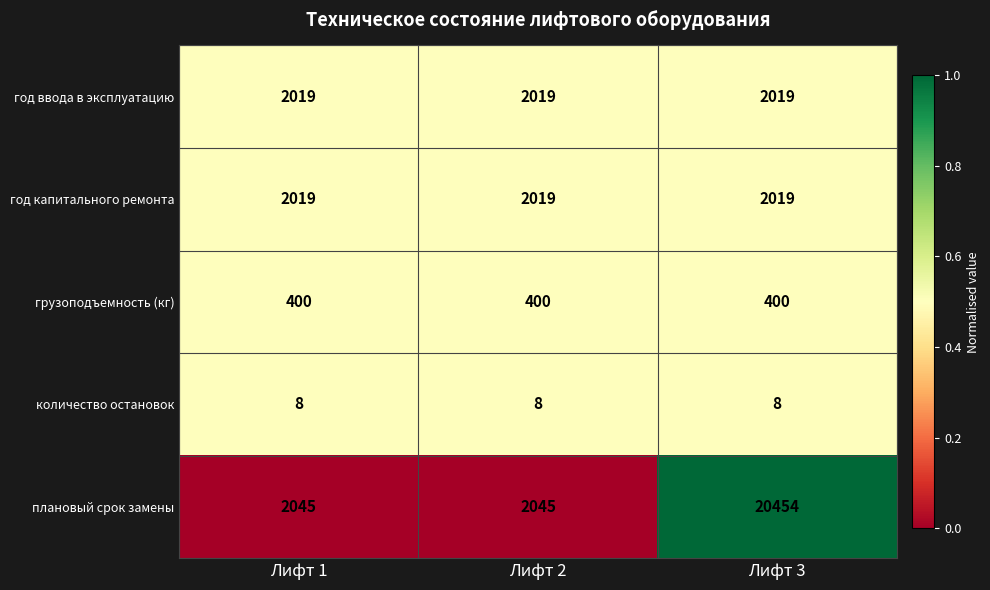

What is the sum of all количество остановок values?

24